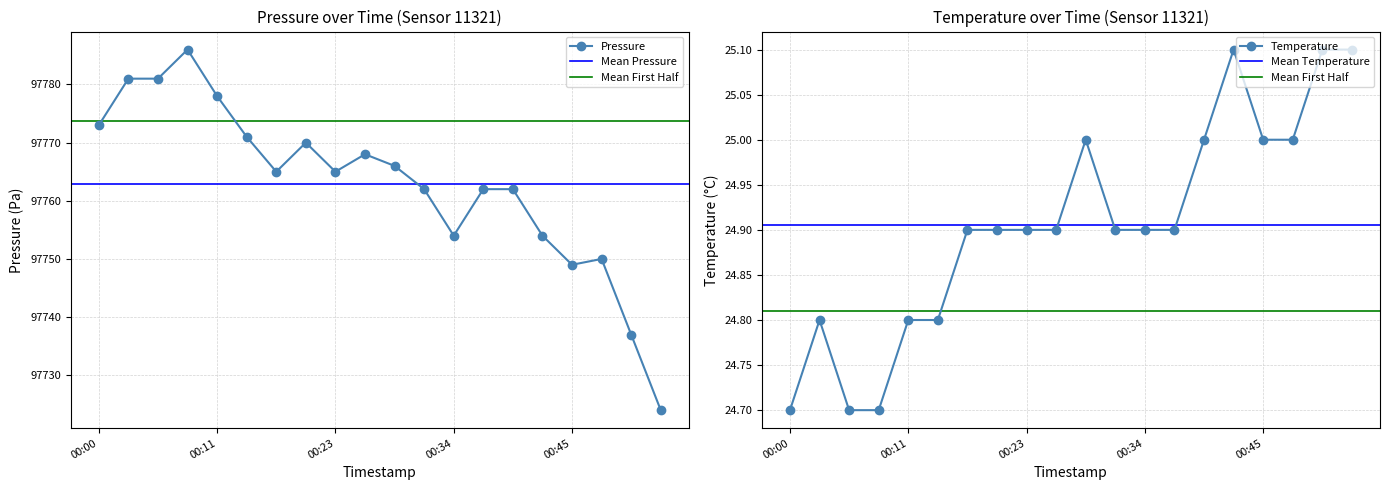

Rank the series at 2023-08-01T00:06:23 from highest to lowest value.

pressure, temperature